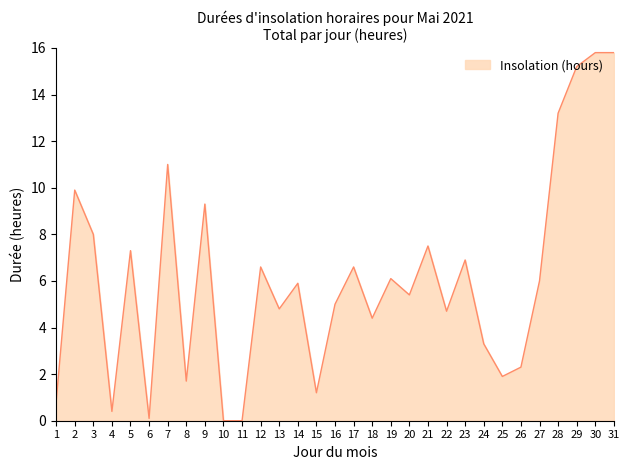

What is the change in value from 26 to 30?

+13.5